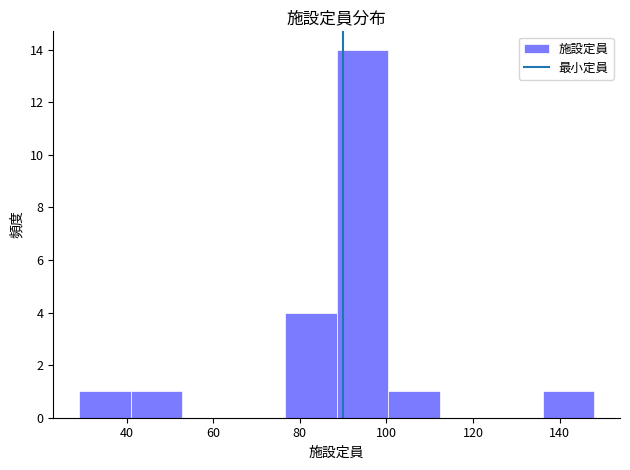

What is the height of the bar covering 40 to 52 on the x-axis? Neither the bar edges nor the heights are printed on the chart, so give them approximately, as read against the axes.

1